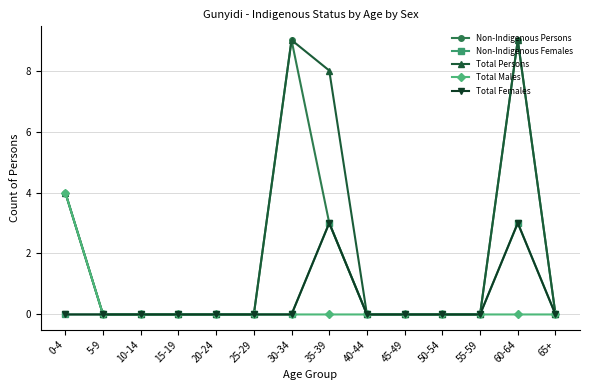

What is the difference between the maximum and minimum values in the Non-Indigenous Persons series?

9